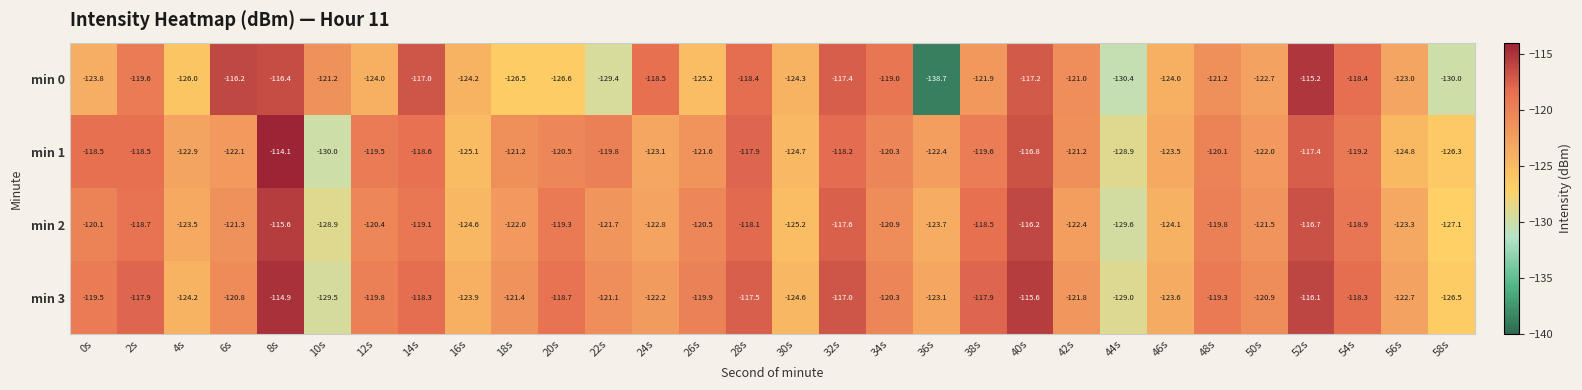

At which category does the chart reach its peak across all series?

8s